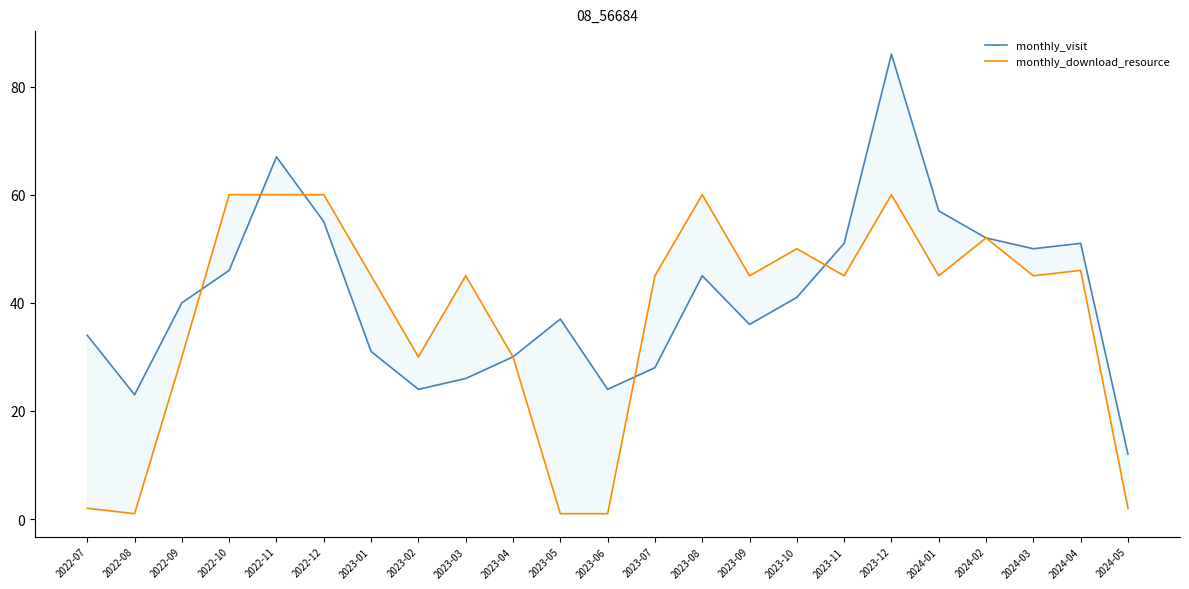

At which label does monthly_visit reach its minimum?

2024-05